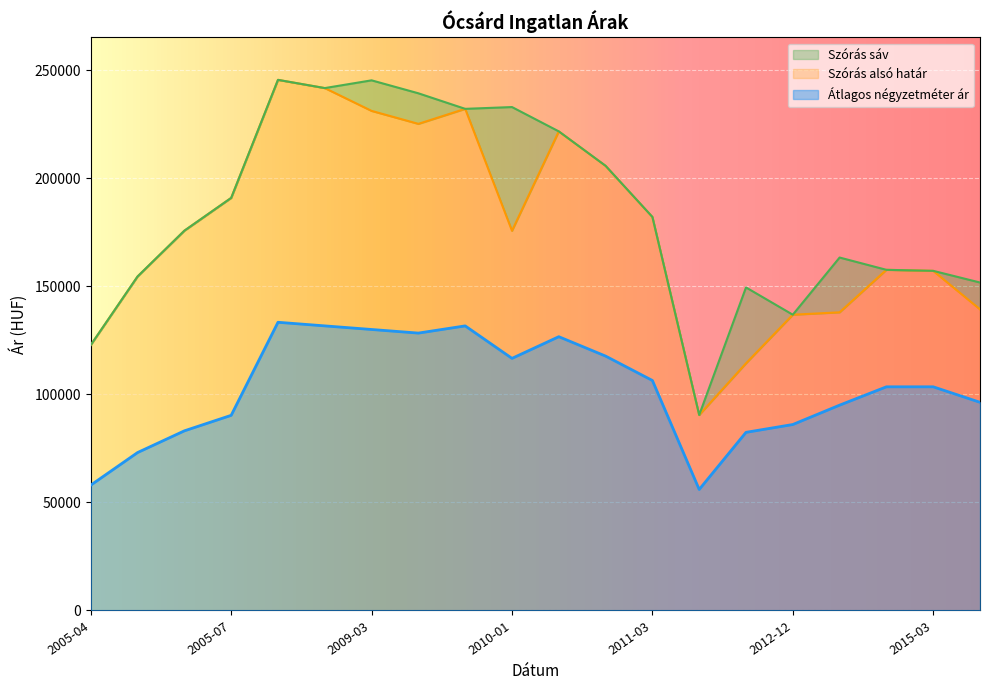

True or false: Szórás felső határ has a value of 43033 at 2012-06.

False